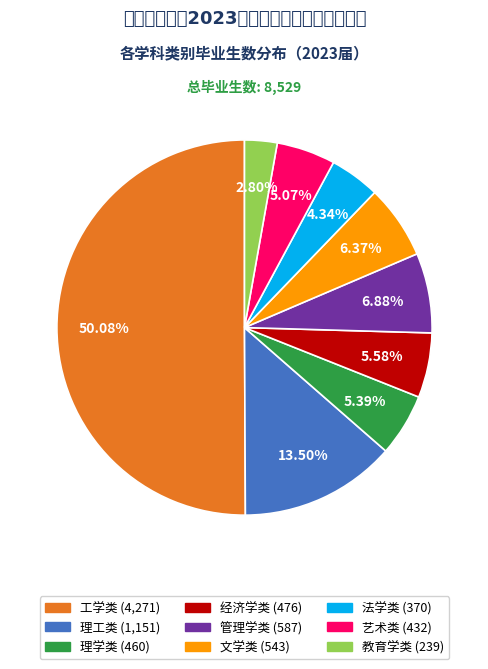

Is the sum of 工学类 and 理学类 greater than half?

Yes